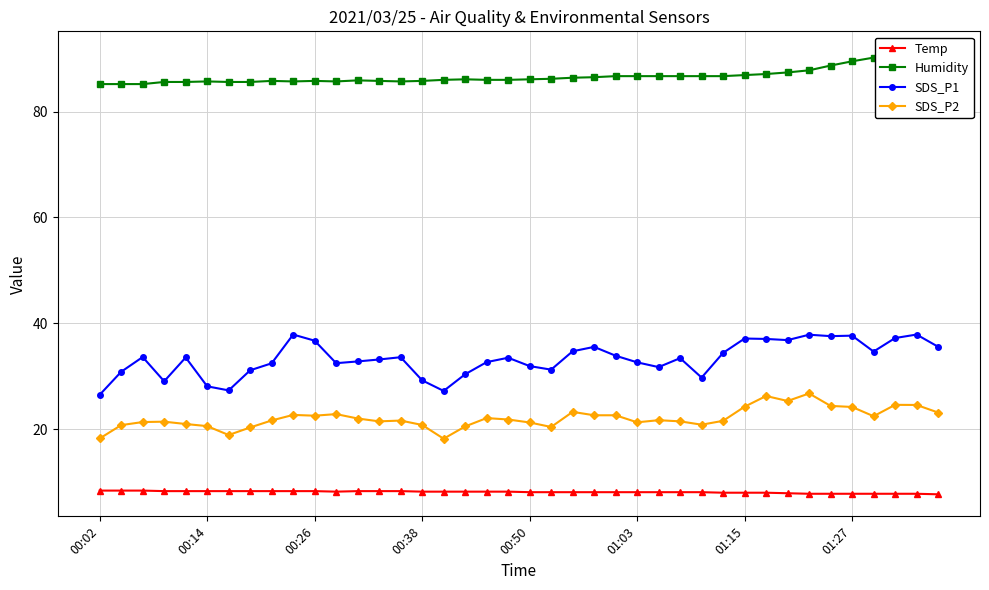

At which label does Humidity reach its peak?

39